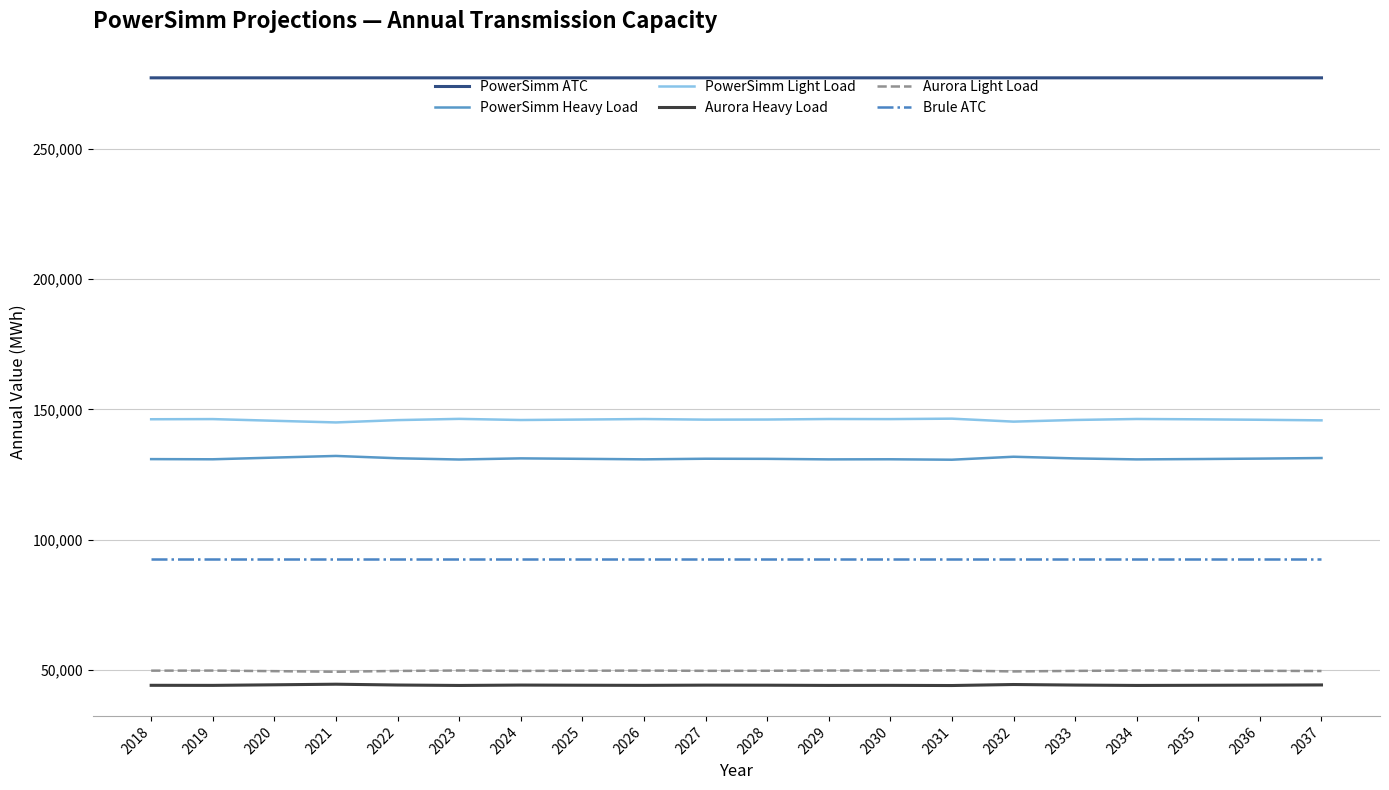

True or false: Aurora Light Load and PowerSimm ATC intersect in this chart.

False